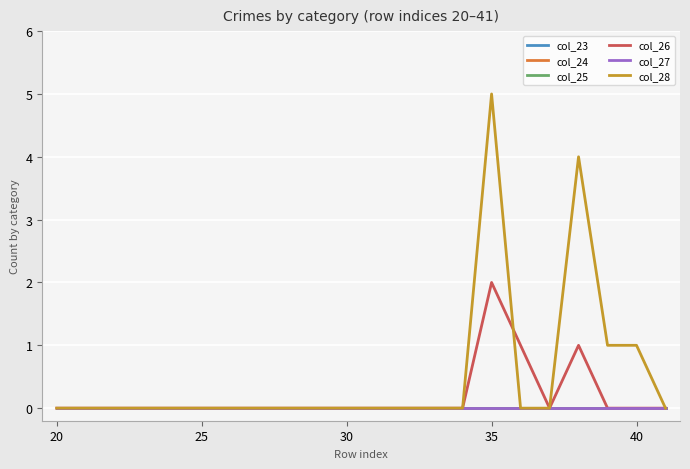

In col_28, how many points are higher than both neighbors (excluding endpoints)?

2